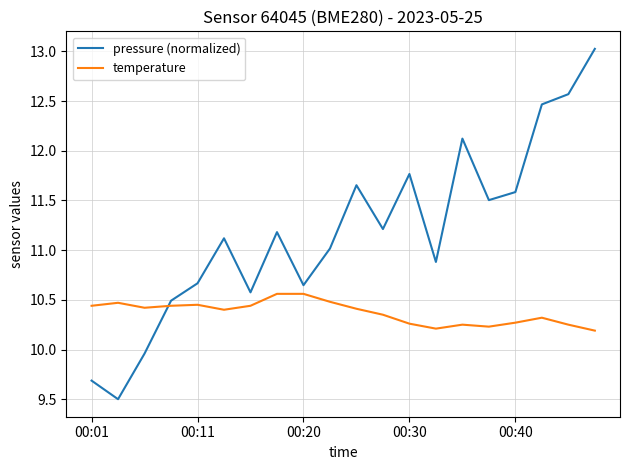

List the series in order of their overall mean, highest first.

pressure (normalized), temperature